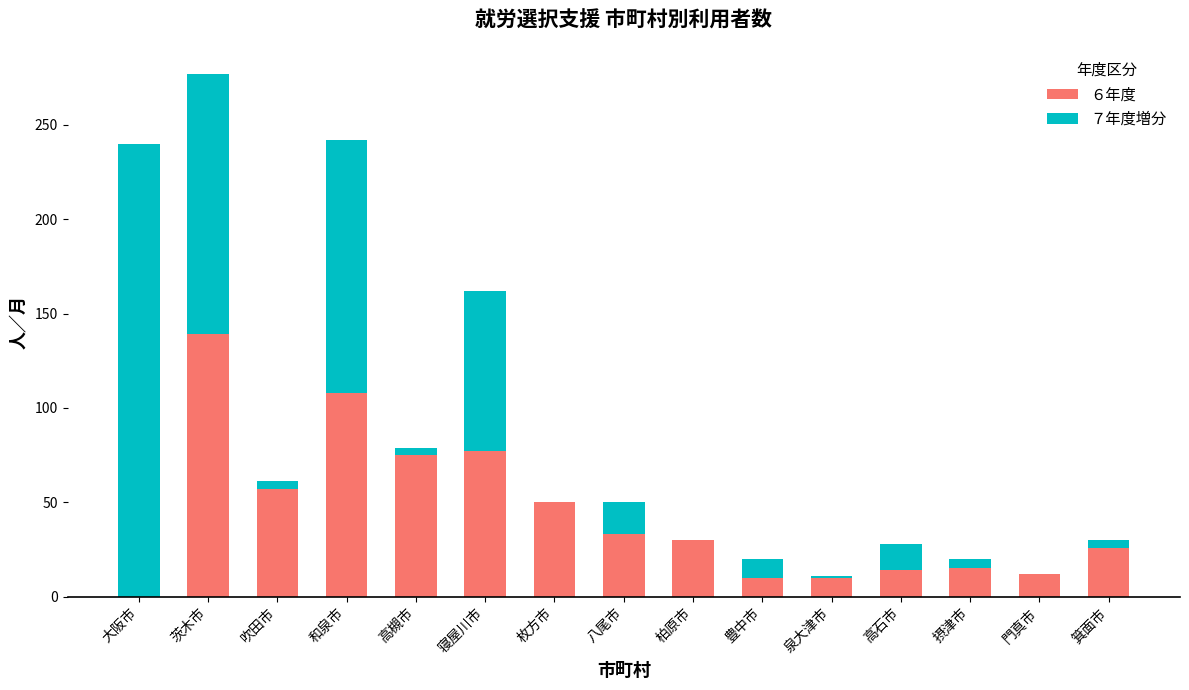

The ６年度 series shows 30 at 柏原市. True or false?

True